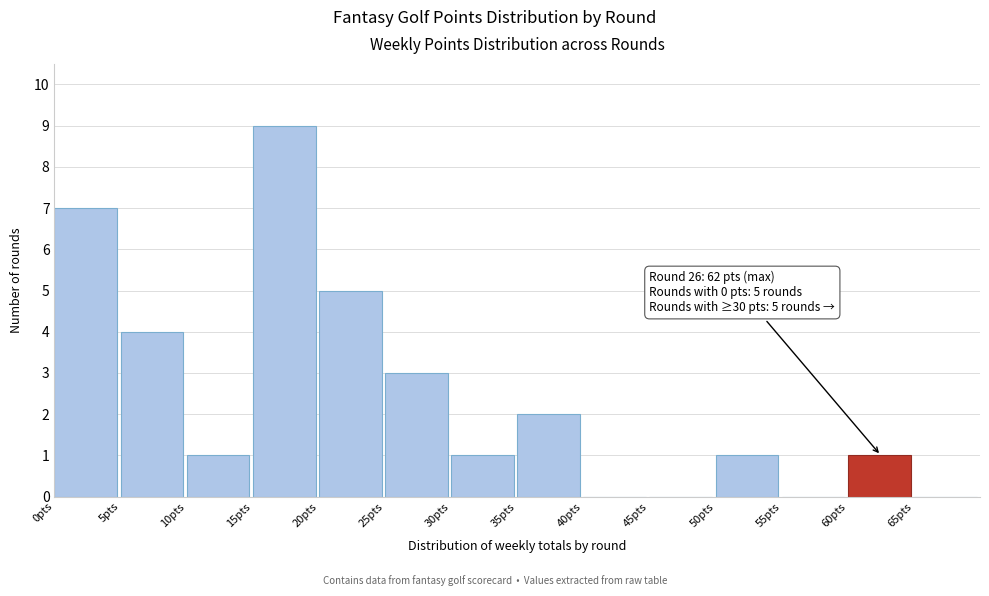

Which range on the x-axis has the tallest bar?

15 to 20